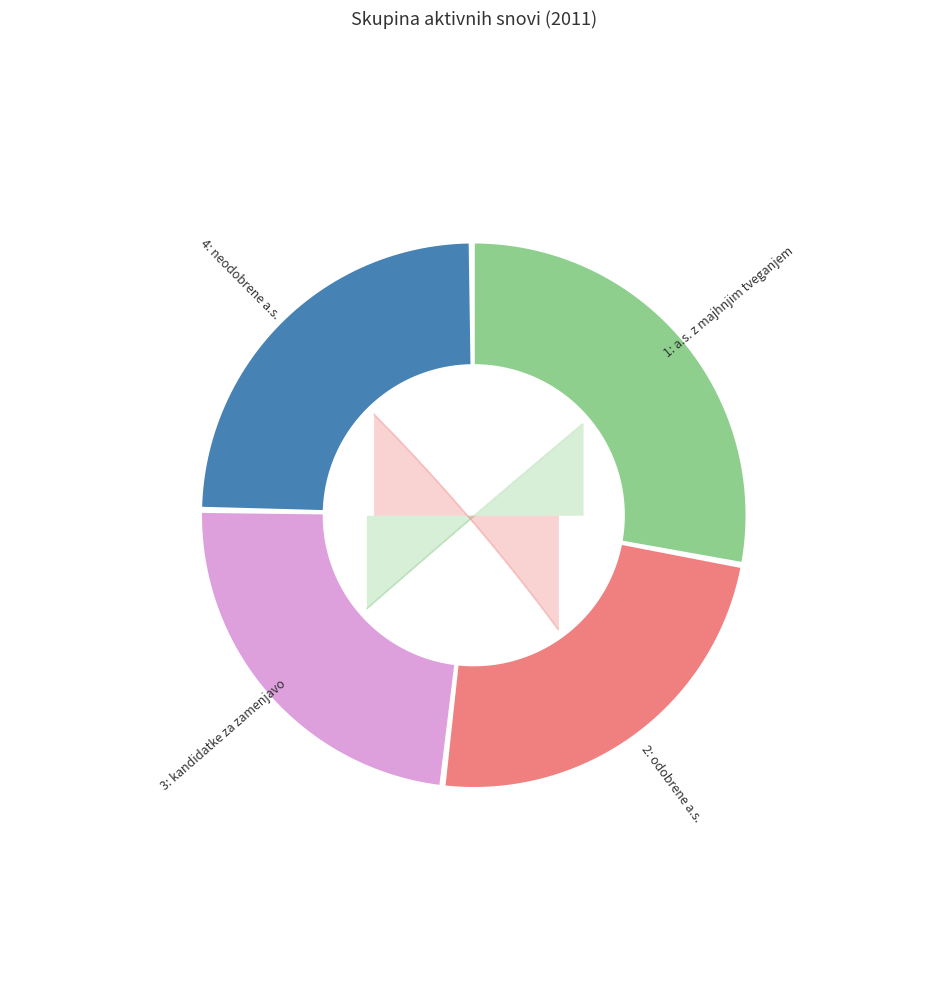

Which has a higher value, 2: odobrene a.s. or 1: a.s. z majhnjim tveganjem?

1: a.s. z majhnjim tveganjem